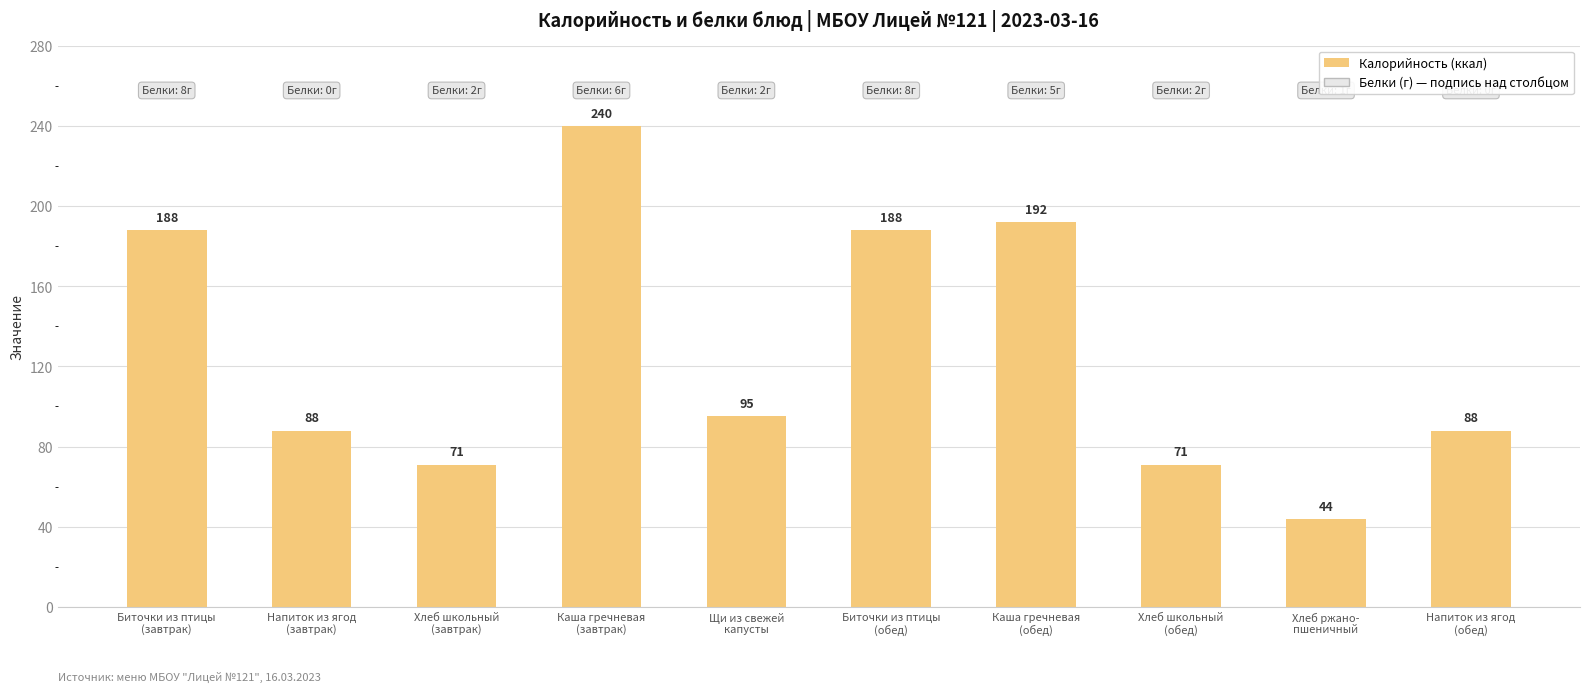

What position from the right is Напиток из ягод
(завтрак)?

9